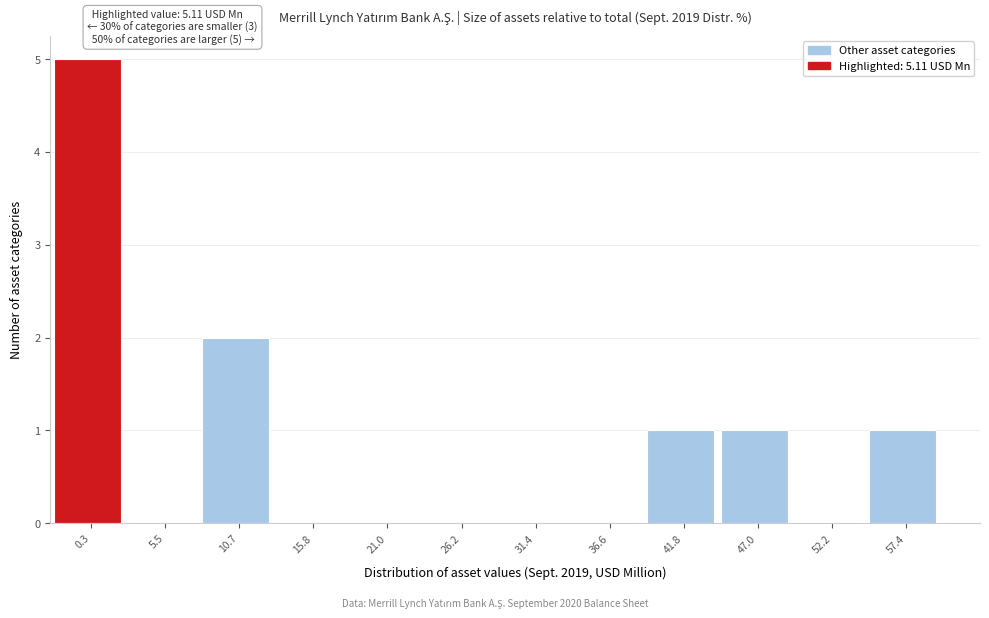

Reading left to right, extract all data points from this chart.

0.3=5	5.5=0	10.7=2	15.8=0	21.0=0	26.2=0	31.4=0	36.6=0	41.8=1	47.0=1	52.2=0	57.4=1